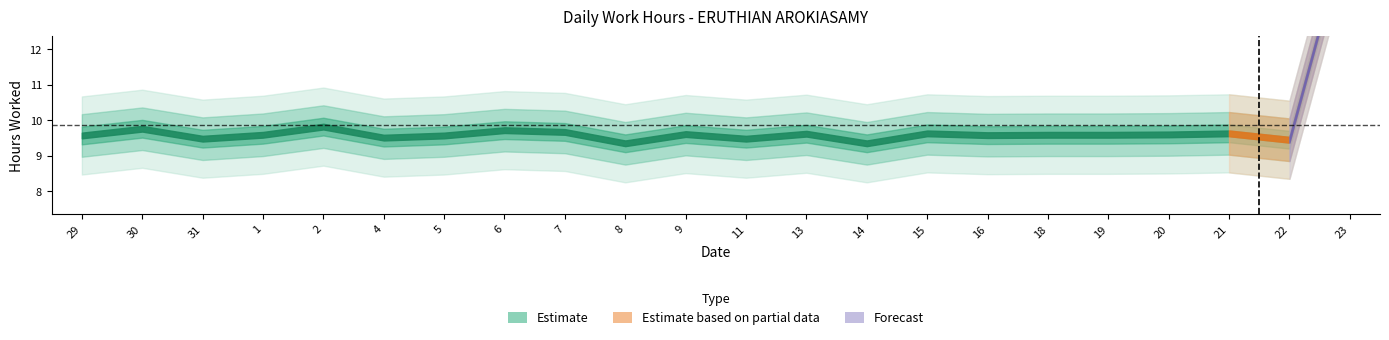

How many data points does each series have?

22